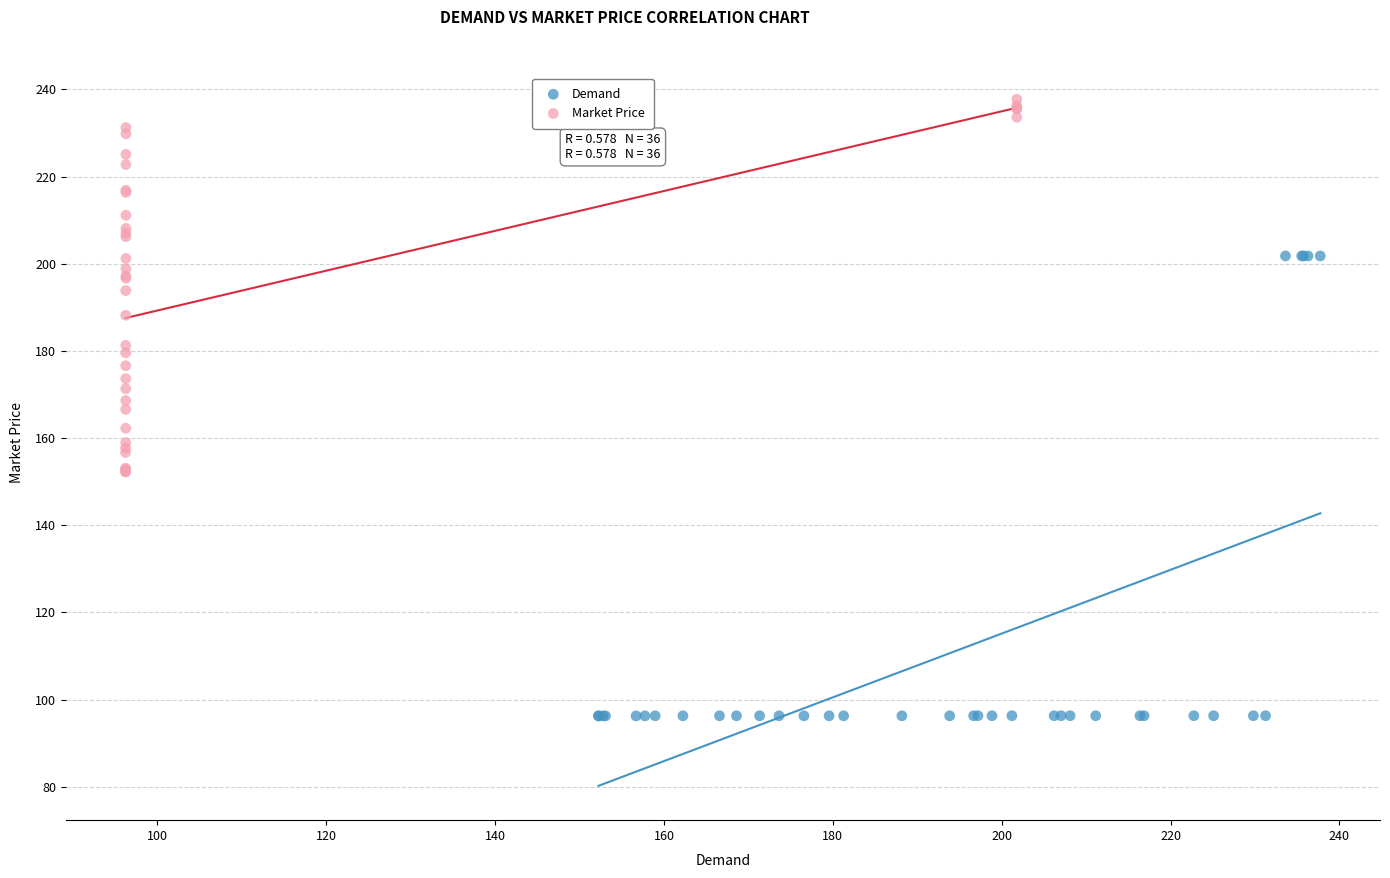

Which series has the widest spread of Y values?

Demand